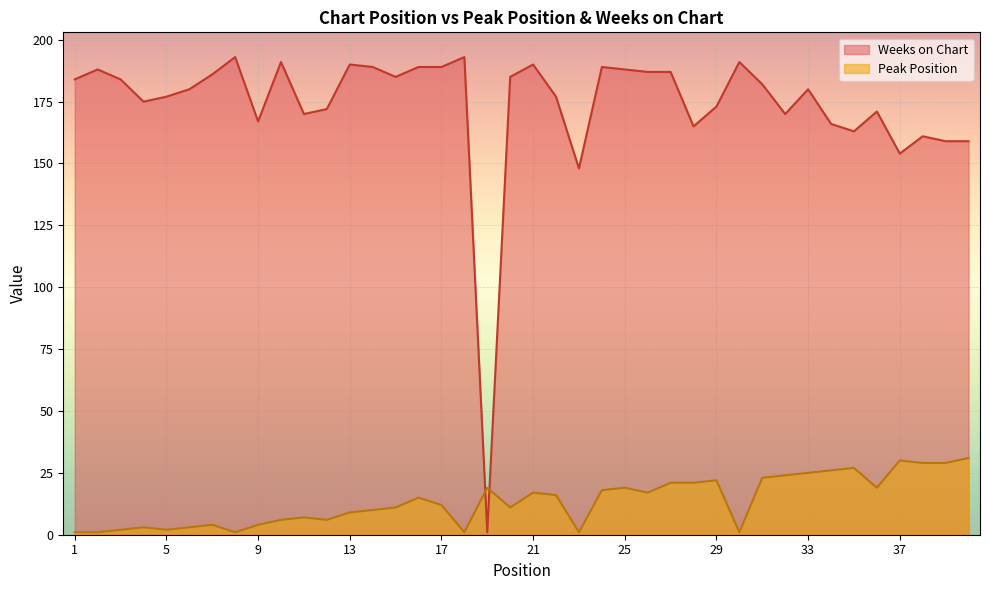

Reading left to right, transcribe all the data shown in this chart.

Peak Position: 1	1	2	3	2	3	4	1	4	6	7	6	9	10	11	15	12	1	19	11	17	16	1	18	19	17	21	21	22	1	23	24	25	26	27	19	30	29	29	31
Weeks on Chart: 184	188	184	175	177	180	186	193	167	191	170	172	190	189	185	189	189	193	1	185	190	177	148	189	188	187	187	165	173	191	182	170	180	166	163	171	154	161	159	159